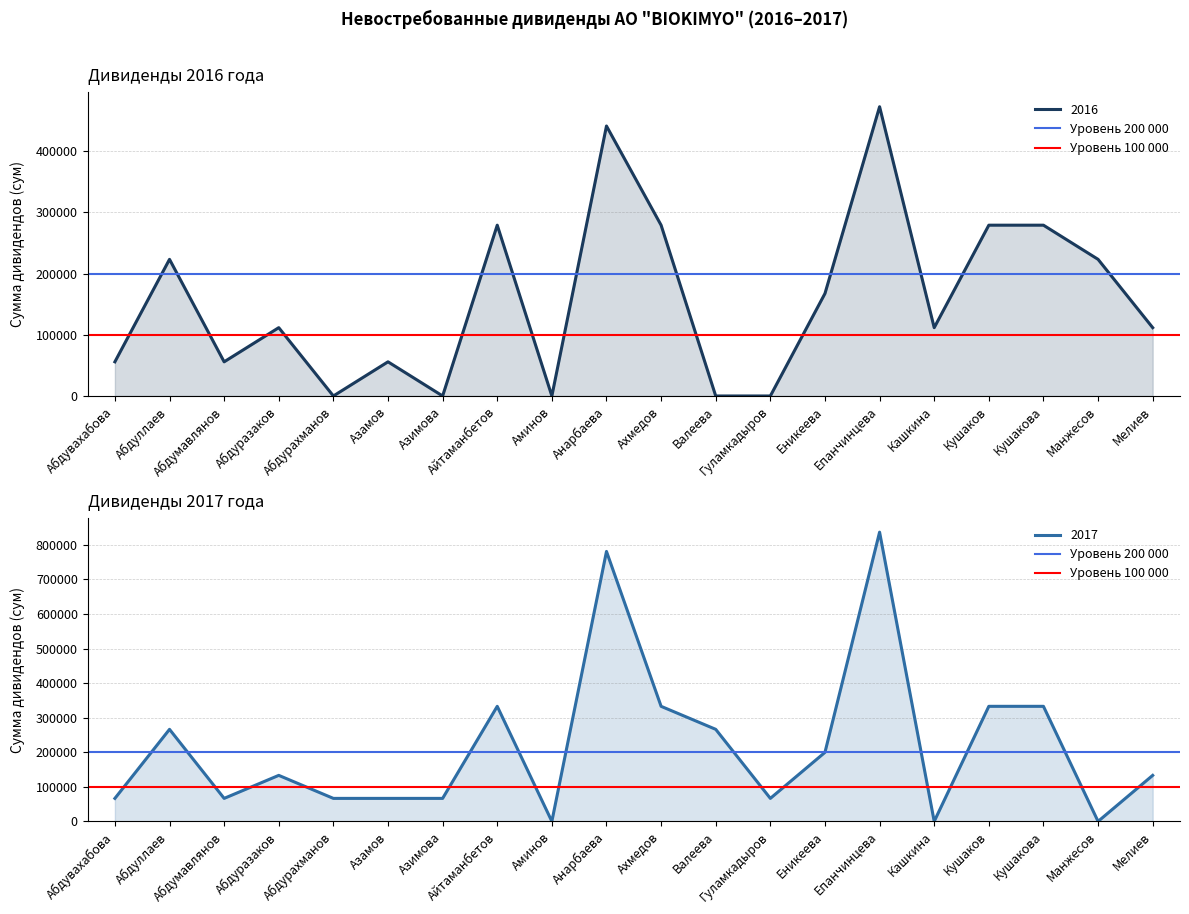

The value of Уровень 100 000 at Абдуллаев is 58655. True or false?

False